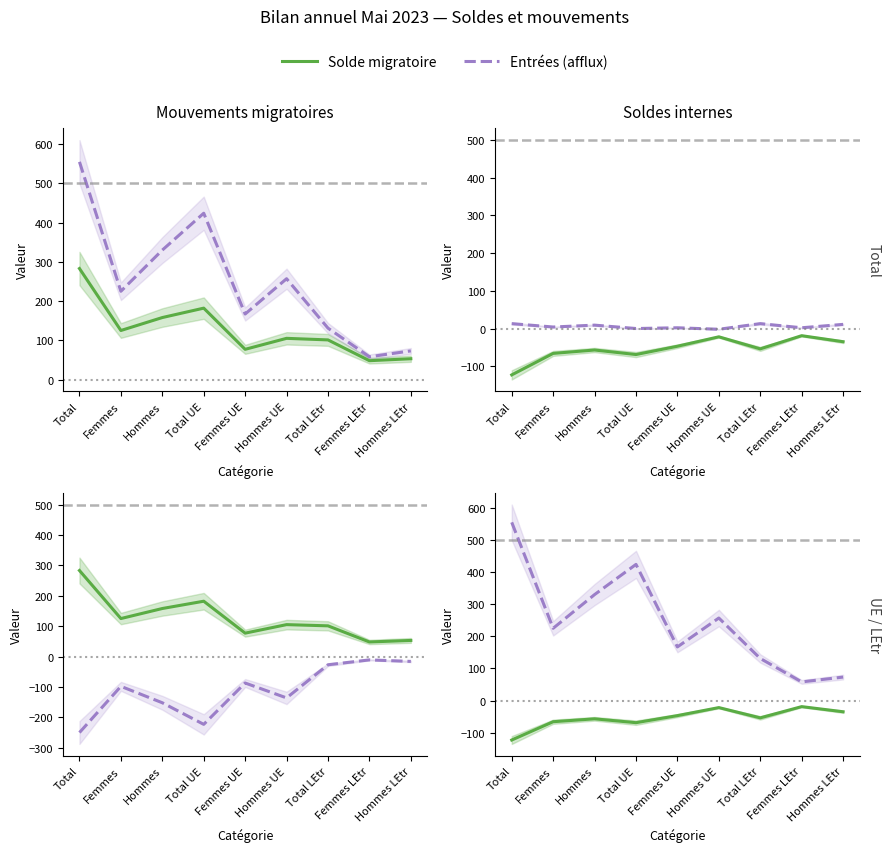

How many lines are shown in the chart?

5